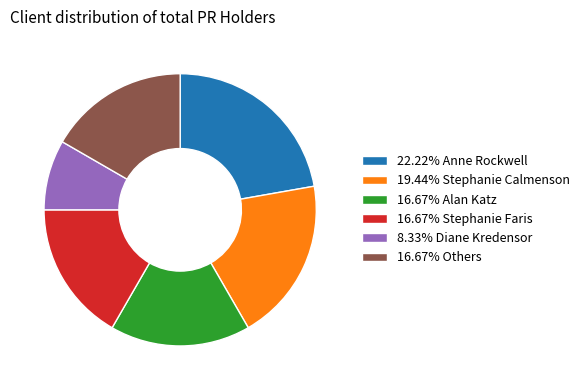

Approximately how many times larger is the value at 22.22% Anne Rockwell compared to 16.67% Alan Katz?

1.3